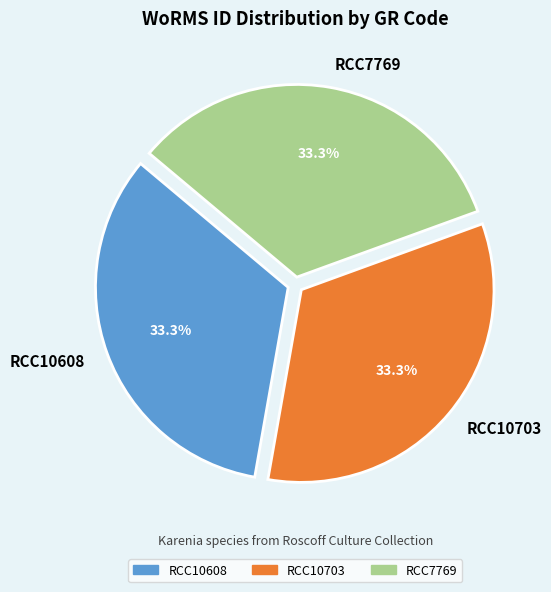

To the nearest percent, what portion does RCC10608 represent?

33%